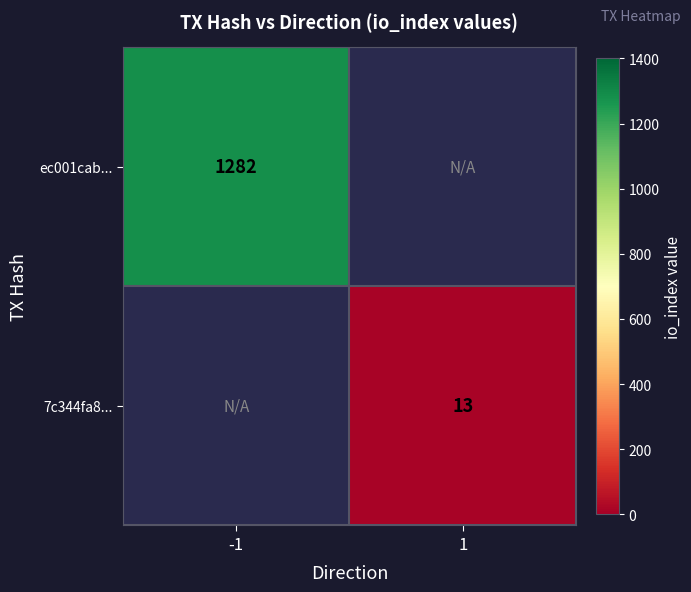

Is the value of ec001cab... at -1 greater than the value of 7c344fa8... at 1?

Yes